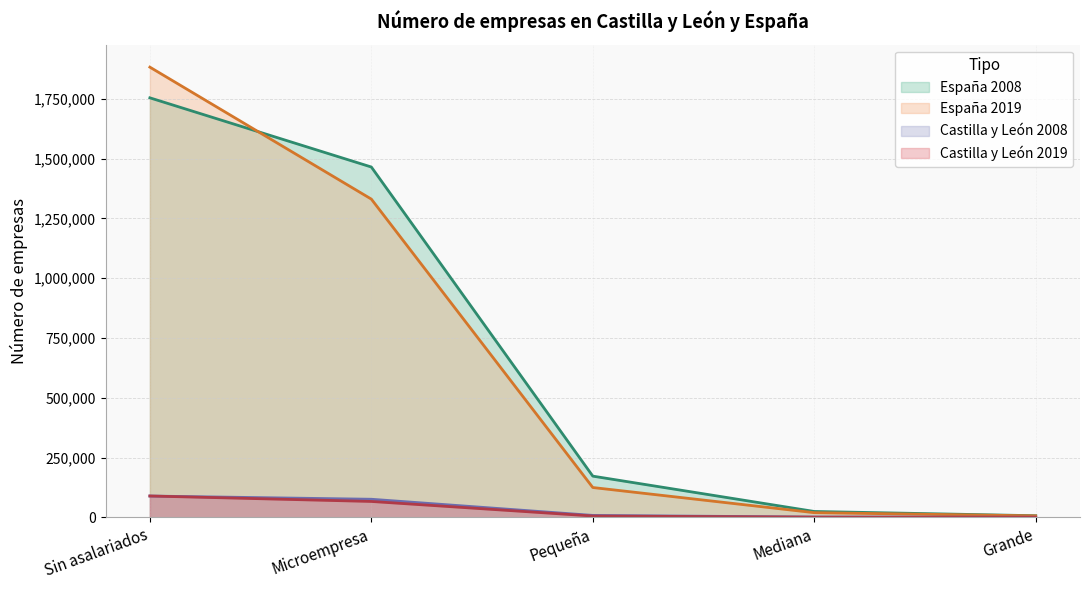

What are all the series names shown in the legend?

España 2008, España 2019, Castilla y León 2008, Castilla y León 2019